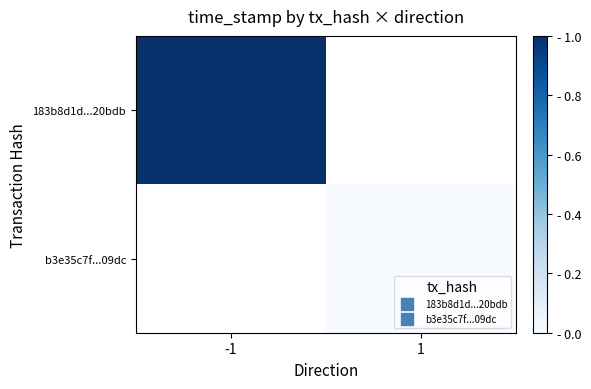

Rank the categories by b3e35c7f...09dc value from lowest to highest.

-1, 1